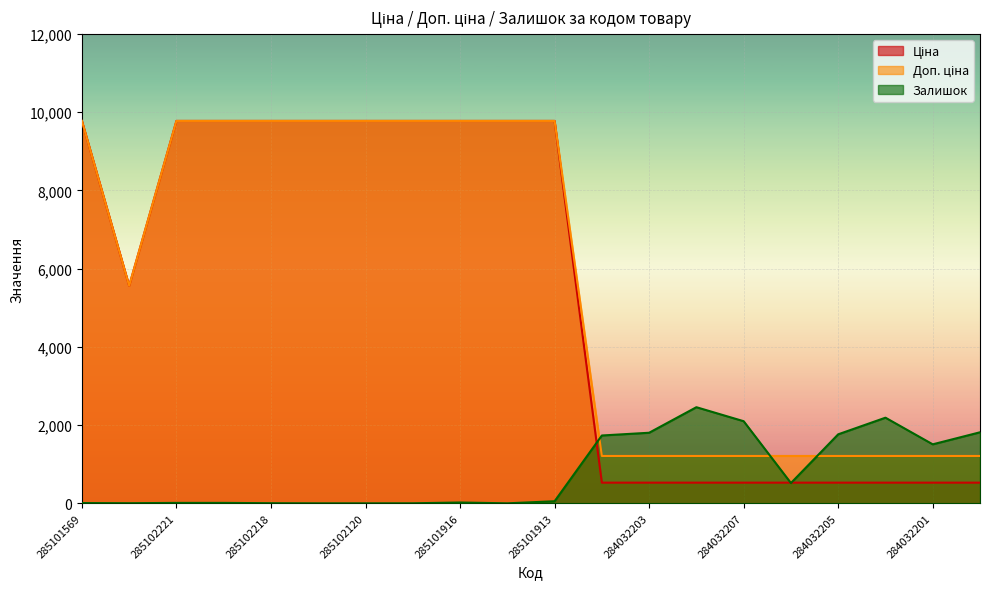

After their last crossing, which series has the higher values: Залишок or Доп. ціна?

Залишок